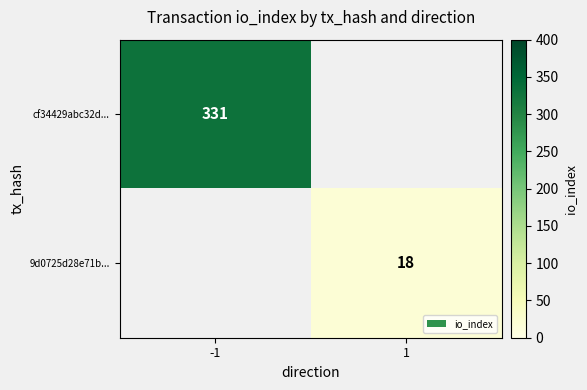

Is it true that cf34429abc32d... equals 331 at -1?

True